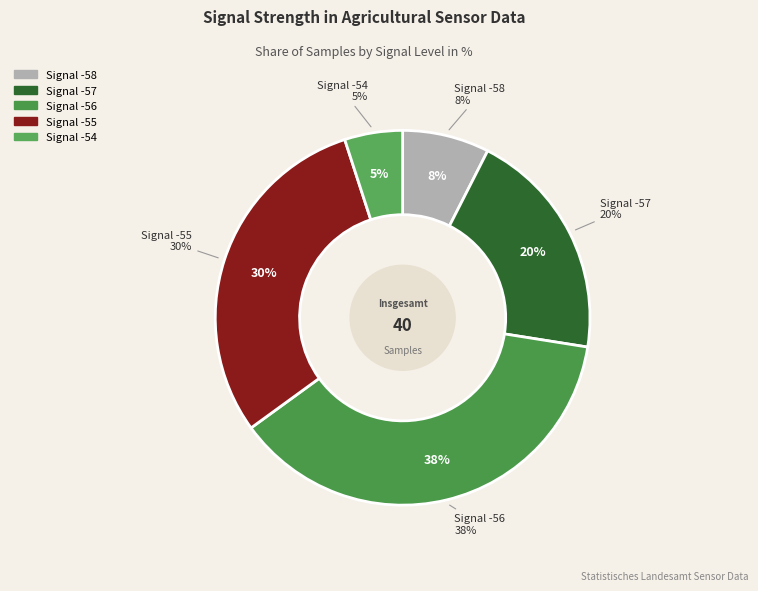

Is it true that -55 is 1% of the pie?

False